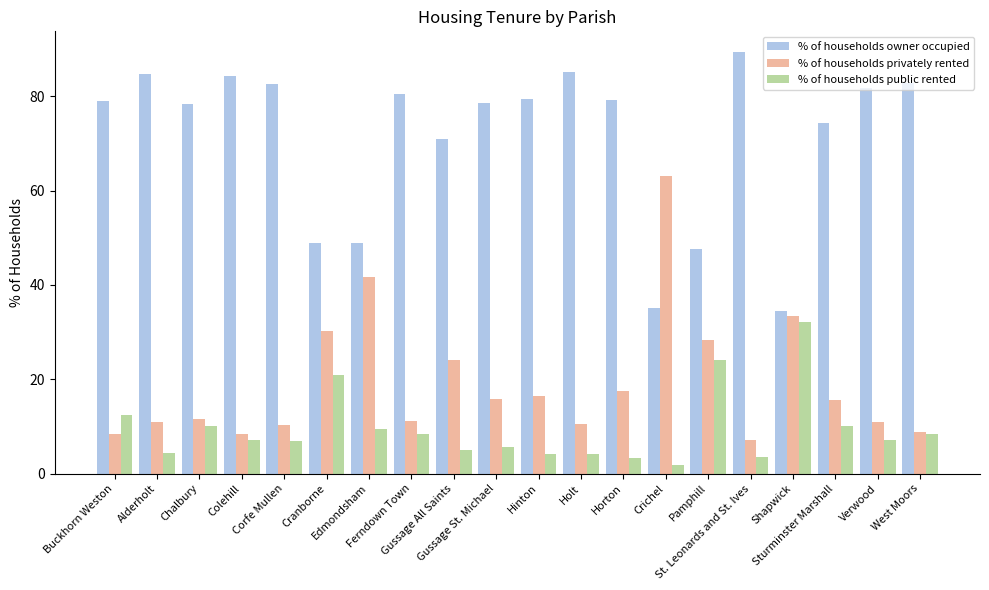

What is the difference between the % of households owner occupied values at Hinton and Corfe Mullen?

3.2